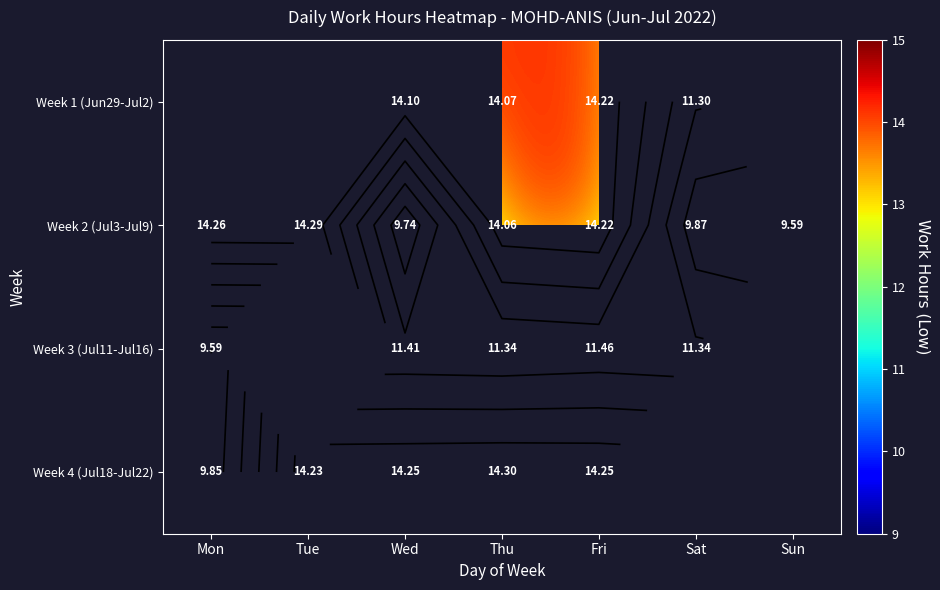

Which series has the largest range (max minus min)?

Week 2 (Jul3-Jul9)